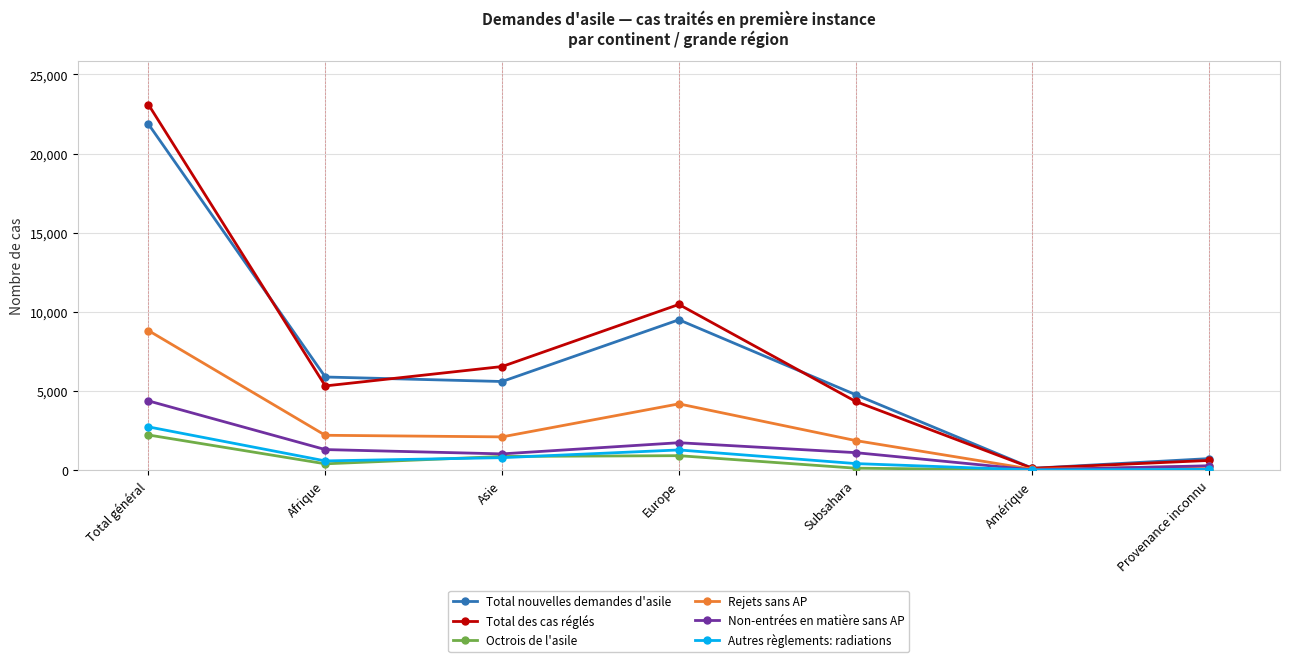

The Total des cas réglés series shows 5325 at Afrique. True or false?

True